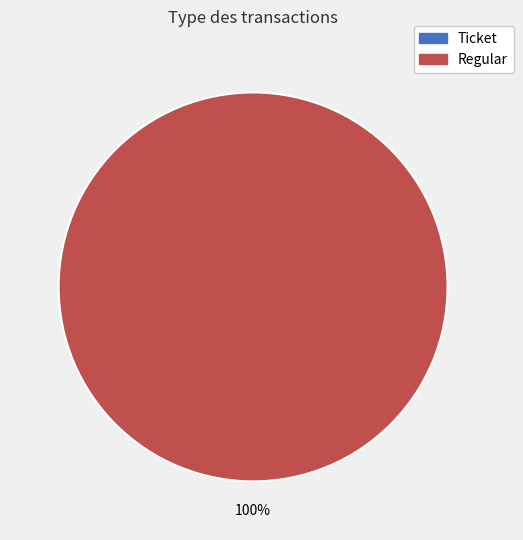

To the nearest percent, what is the average slice percentage?

50%